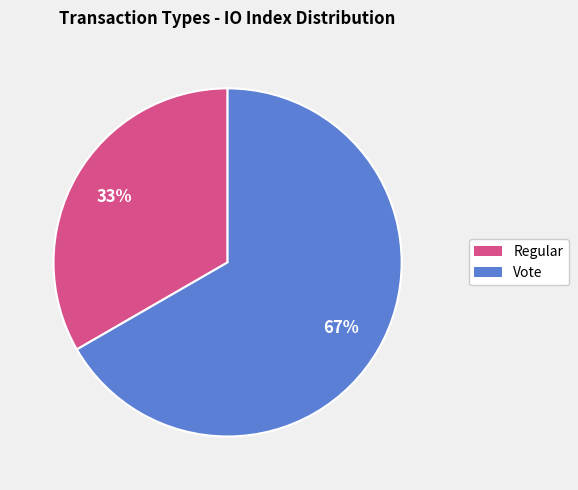

Which category has the smallest portion of the pie?

Regular